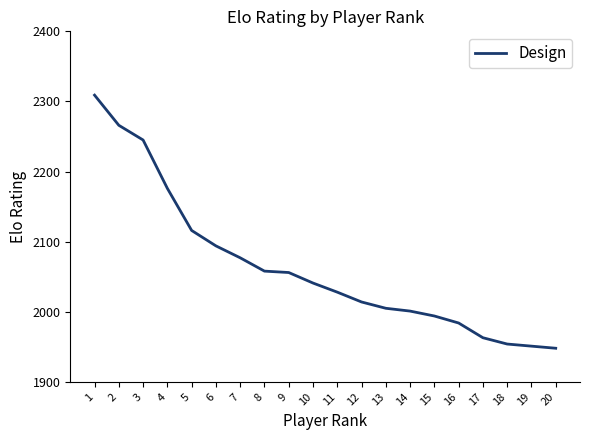

What is the greatest value displayed?

2309